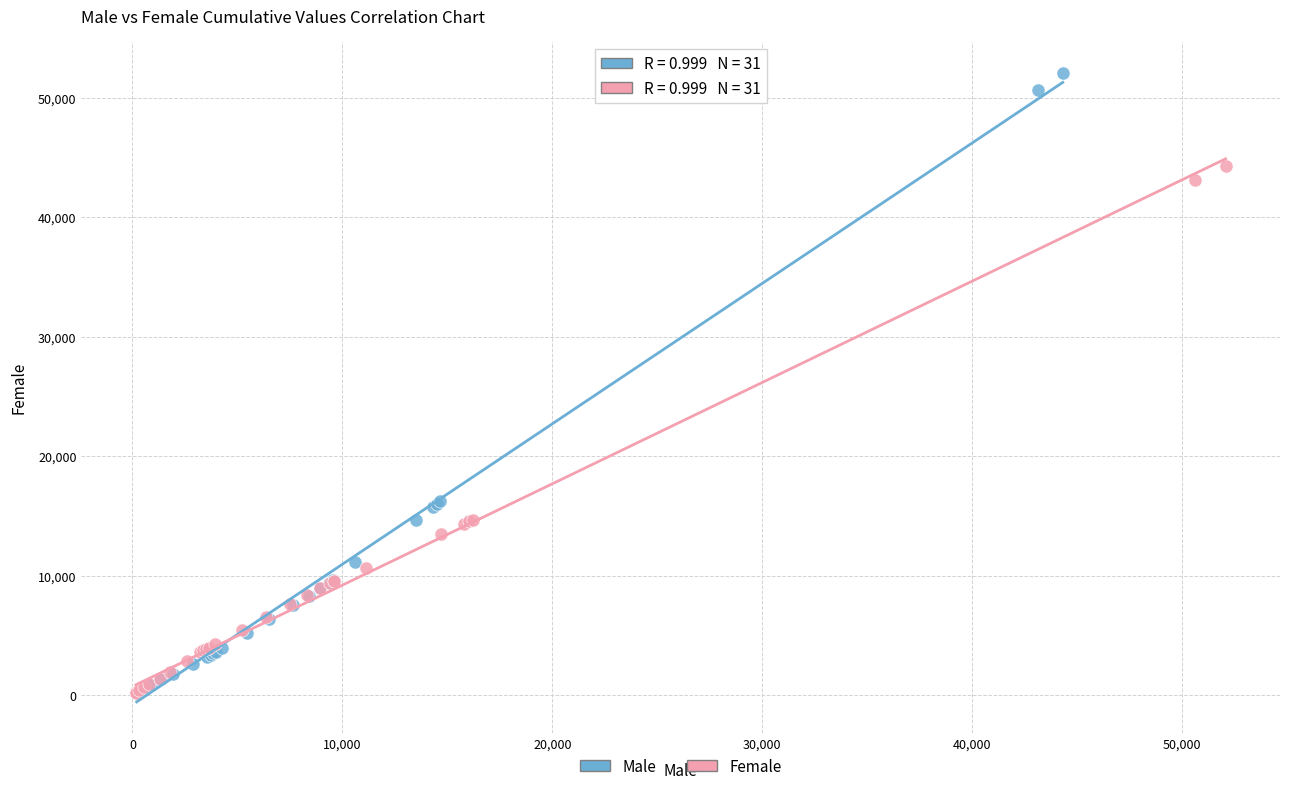

Which series has the widest spread of Y values?

Male